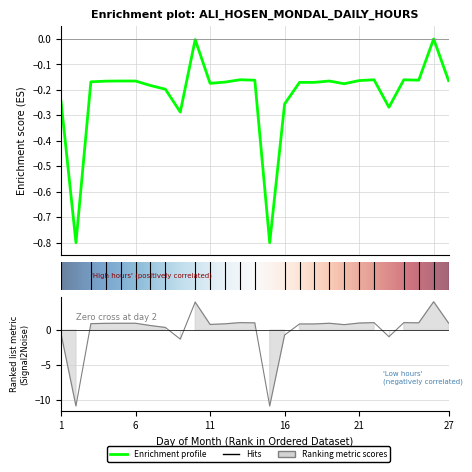

Which has a higher value, 14 or 12?

14